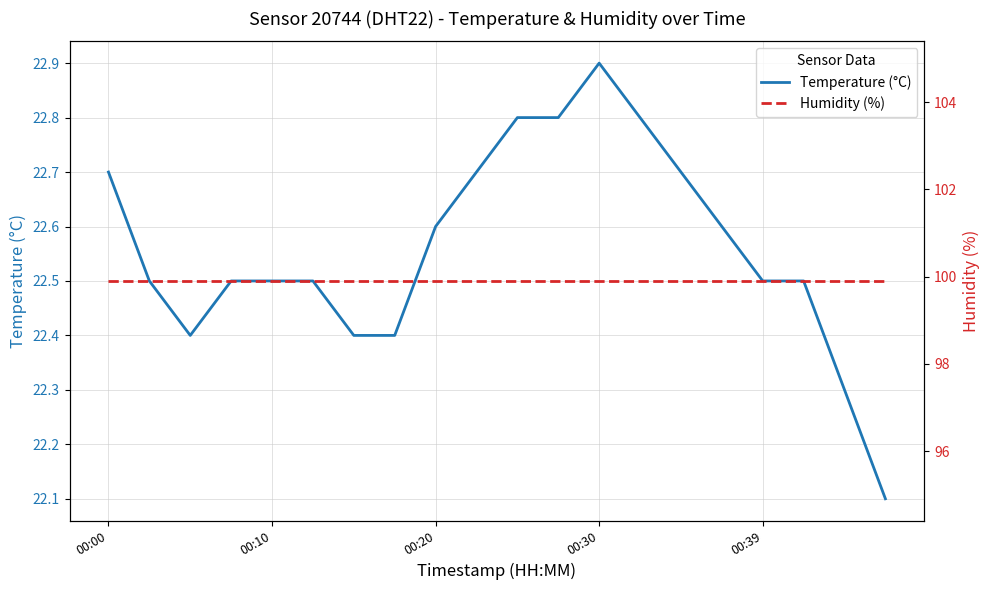

What is the sum of all Humidity (%) values?

1998.0